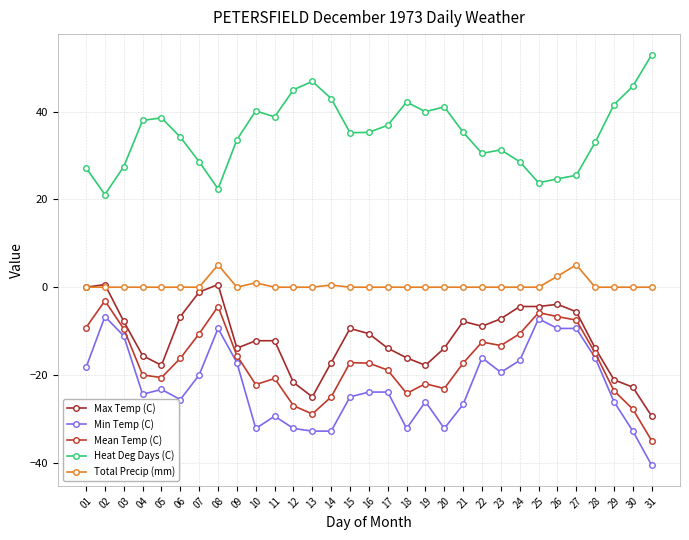

Reading left to right, transcribe all the data shown in this chart.

Max Temp (C): 0.0	0.6	-7.8	-15.6	-17.8	-6.7	-1.1	0.6	-13.9	-12.2	-12.2	-21.7	-25.0	-17.2	-9.4	-10.6	-13.9	-16.1	-17.8	-13.9	-7.8	-8.9	-7.2	-4.4	-4.4	-3.9	-5.6	-13.9	-21.1	-22.8	-29.4
Min Temp (C): -18.3	-6.7	-11.1	-24.4	-23.3	-25.6	-20.0	-9.4	-17.2	-32.2	-29.4	-32.2	-32.8	-32.8	-25.0	-23.9	-23.9	-32.2	-26.1	-32.2	-26.7	-16.1	-19.4	-16.7	-7.2	-9.4	-9.4	-16.1	-26.1	-32.8	-40.6
Mean Temp (C): -9.2	-3.1	-9.5	-20.0	-20.6	-16.2	-10.6	-4.4	-15.6	-22.2	-20.8	-27.0	-28.9	-25.0	-17.2	-17.3	-18.9	-24.2	-22.0	-23.1	-17.3	-12.5	-13.3	-10.6	-5.8	-6.7	-7.5	-15.0	-23.6	-27.8	-35.0
Heat Deg Days (C): 27.2	21.1	27.5	38.0	38.6	34.2	28.6	22.4	33.6	40.2	38.8	45.0	46.9	43.0	35.2	35.3	36.9	42.2	40.0	41.1	35.3	30.5	31.3	28.6	23.8	24.7	25.5	33.0	41.6	45.8	53.0
Total Precip (mm): 0.0	0.0	0.0	0.0	0.0	0.0	0.0	5.1	0.0	1.0	0.0	0.0	0.0	0.5	0.0	0.0	0.0	0.0	0.0	0.0	0.0	0.0	0.0	0.0	0.0	2.5	5.1	0.0	0.0	0.0	0.0